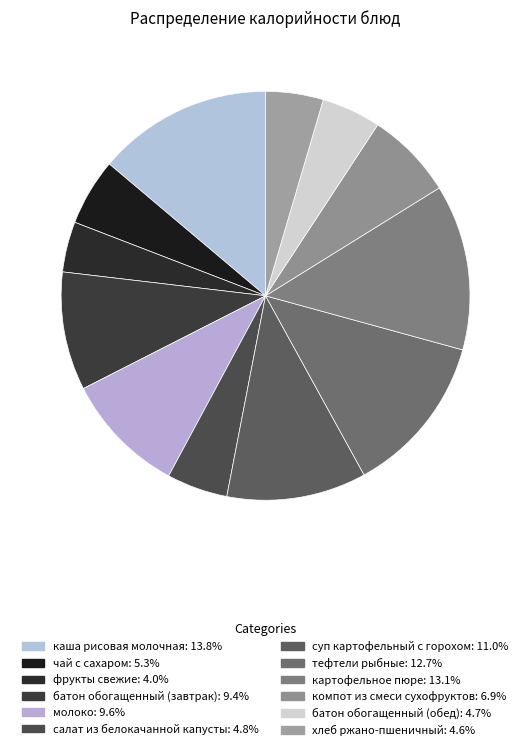

True or false: чай с сахаром accounts for 13% of the total.

False